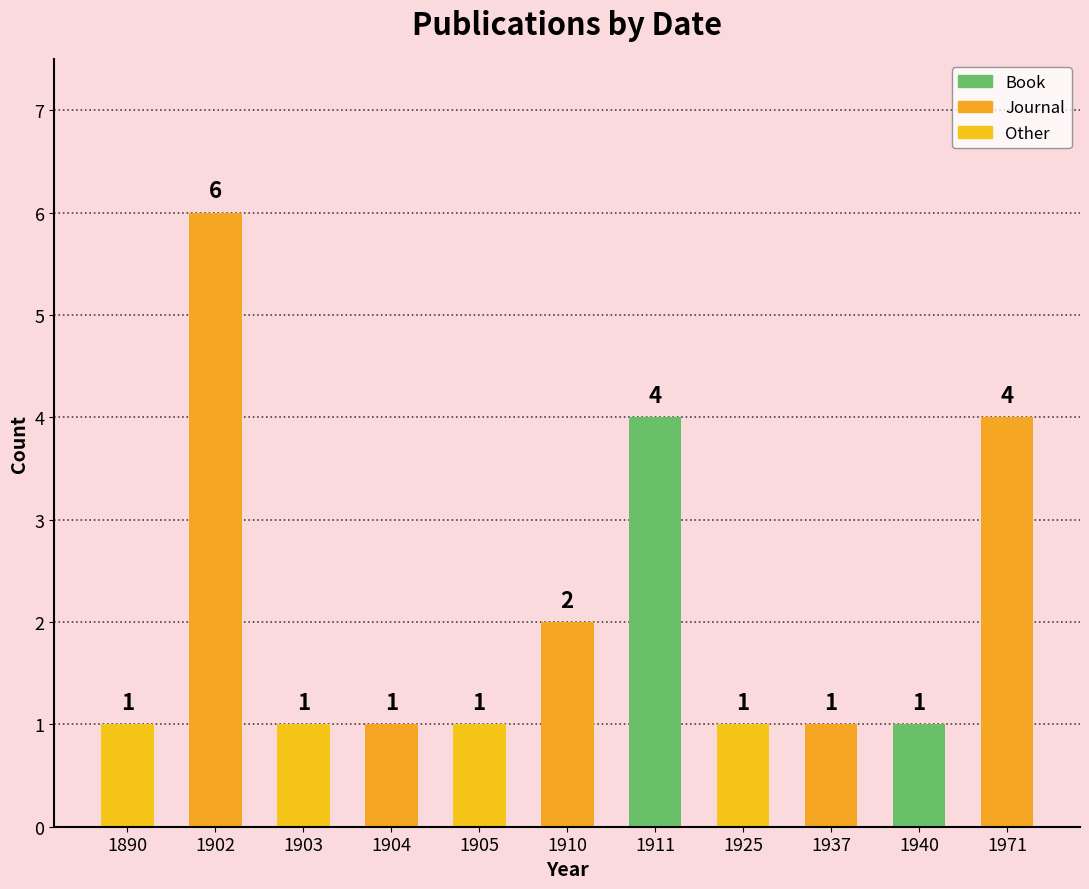

Is it true that the value at 1971 is 4?

True